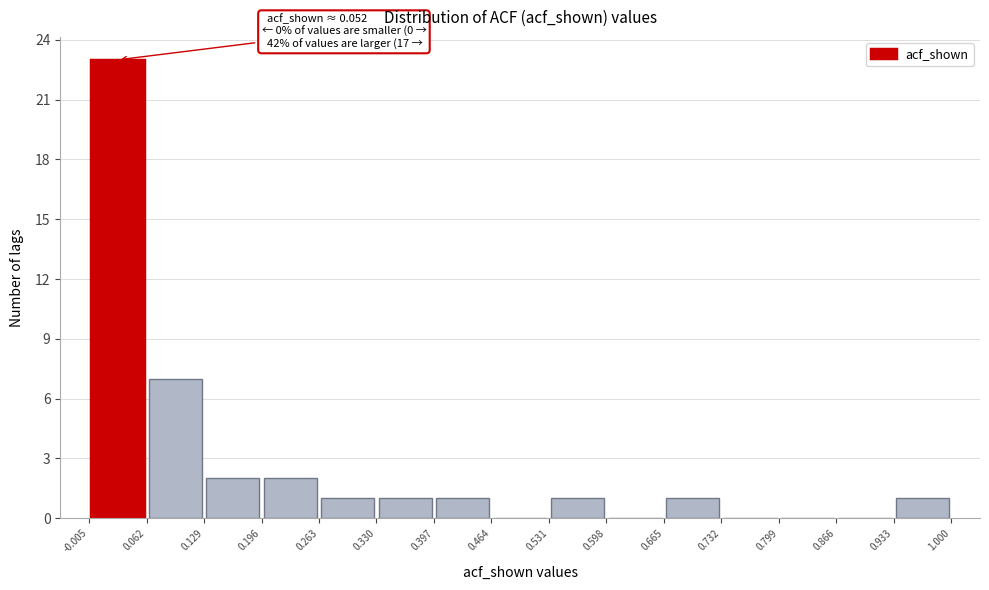

Over which range of the x-axis is the bar tallest?

-0.005 to 0.062